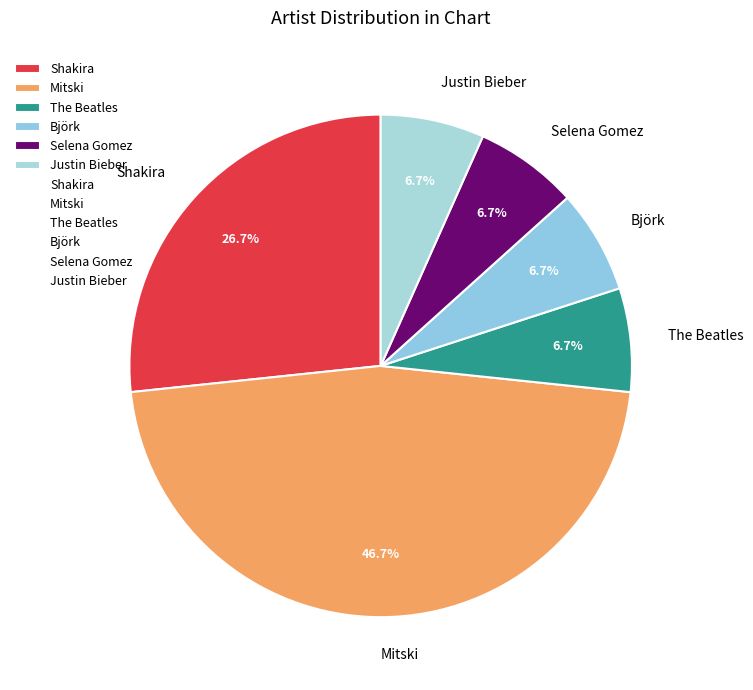

To the nearest percent, what is the difference between the largest and smallest slice percentages?

40%